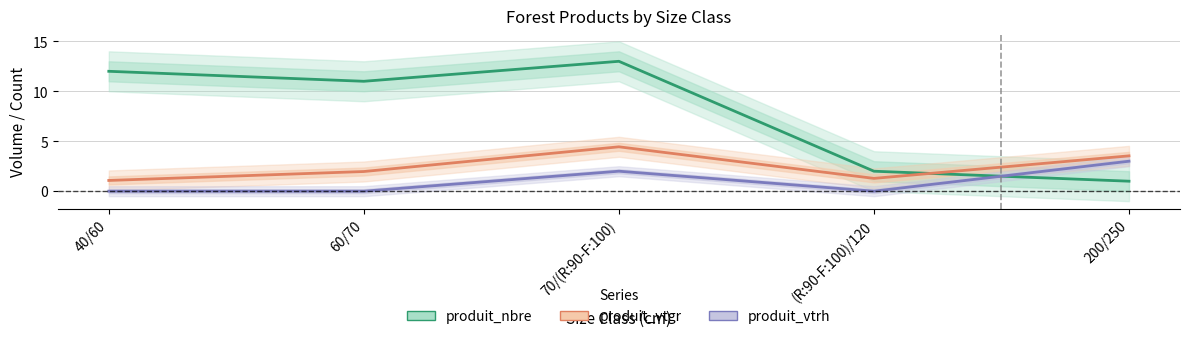

Reading right to left, extract all data points from this chart.

produit_nbre: 200/250=1.0	(R:90-F:100)/120=2.0	70/(R:90-F:100)=13.0	60/70=11.0	40/60=12.0
produit_vtgr: 200/250=3.5	(R:90-F:100)/120=1.3	70/(R:90-F:100)=4.4	60/70=2.0	40/60=1.1
produit_vtrh: 200/250=3.0	(R:90-F:100)/120=0.0	70/(R:90-F:100)=2.0	60/70=0.0	40/60=0.0